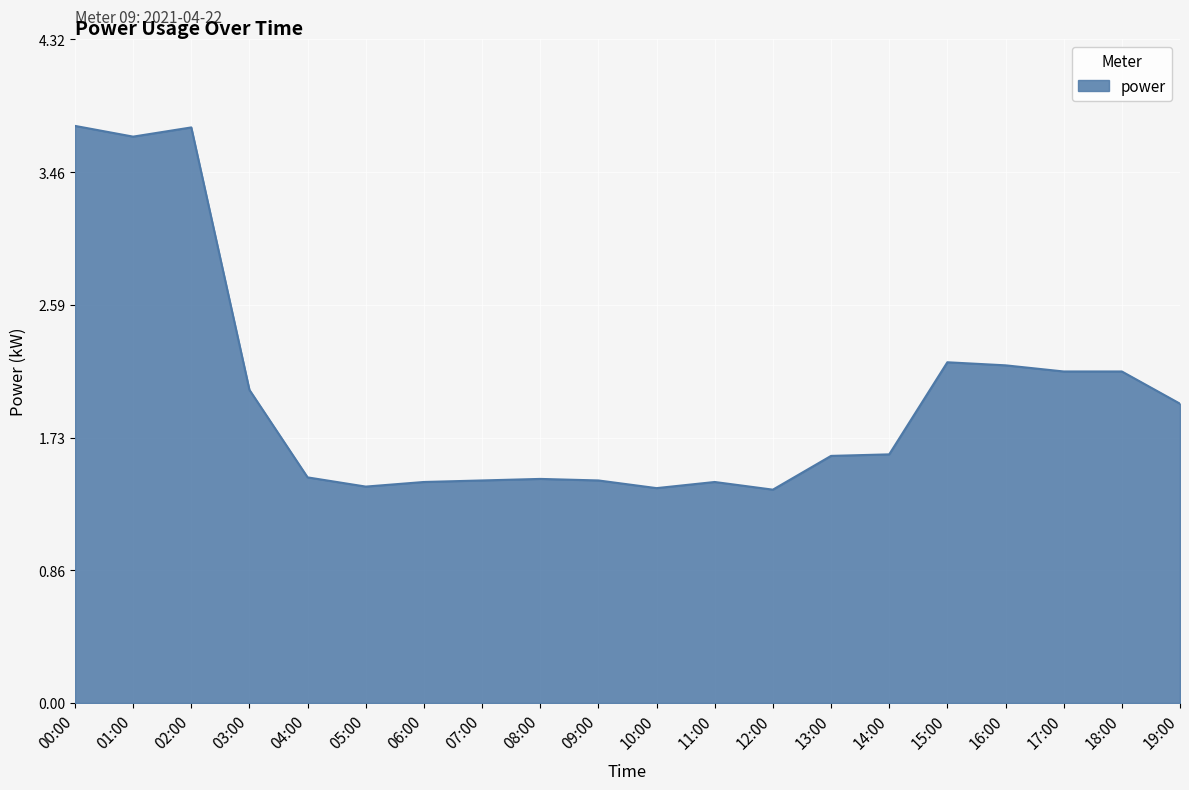

True or false: the data shows 1.6 at 14:00.

True